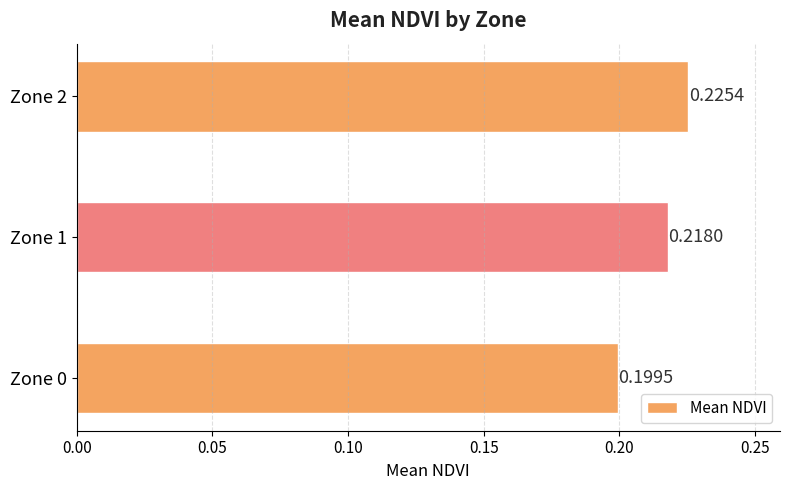

Which has a higher value, Zone 1 or Zone 0?

Zone 1